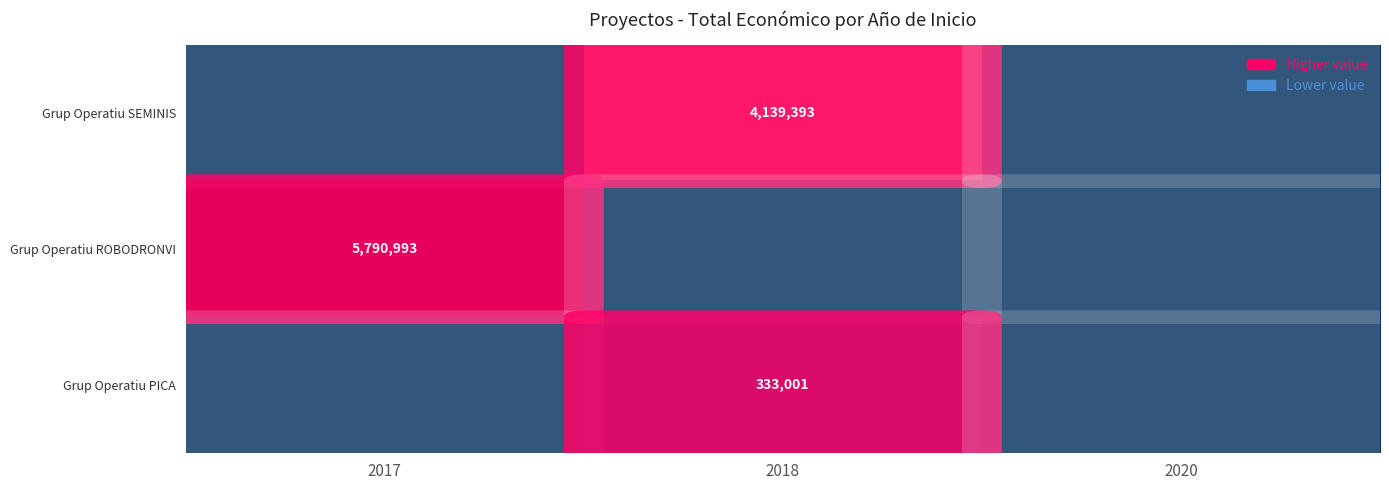

What is the sum of the Grup Operatiu ROBODRONVI values at 2017 and 2020?

5790993